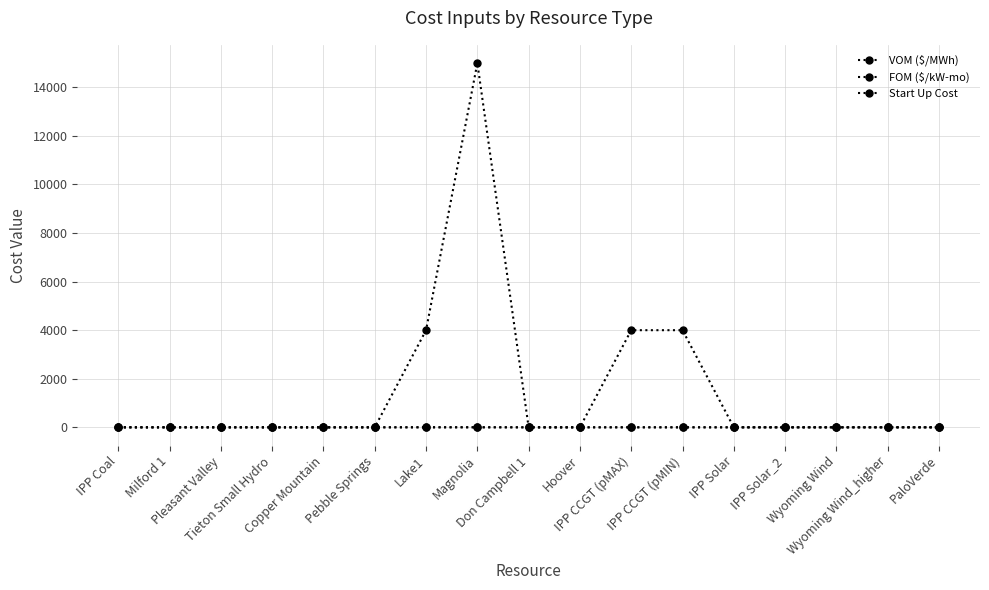

True or false: Start Up Cost has a value of 0.0 at Copper Mountain.

True